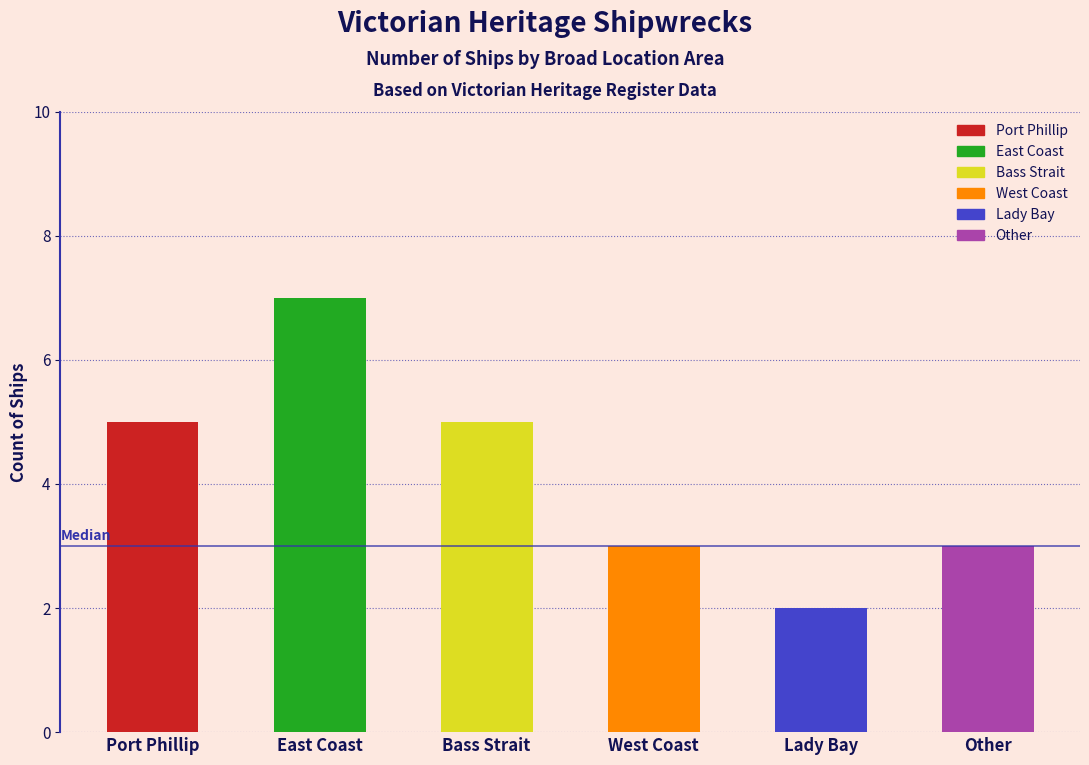

What position from the left is Port Phillip?

1